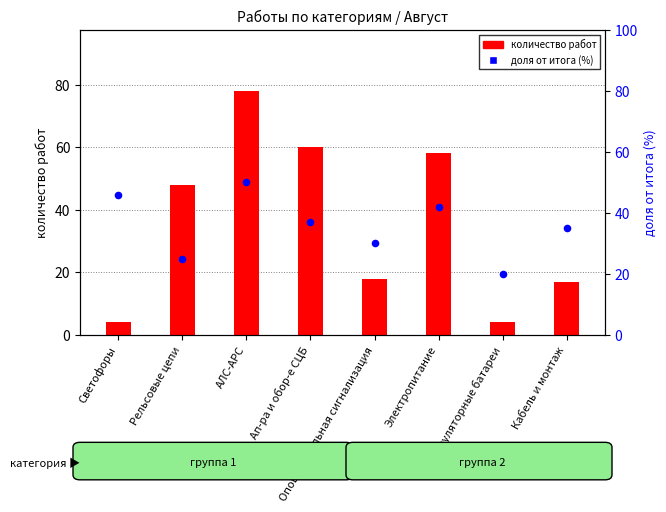

At which category is the sum across all series the highest?

АЛС-АРС